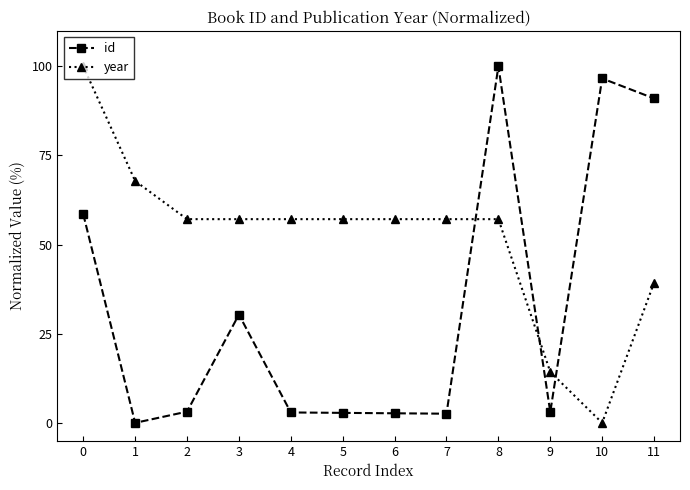

Read the year value at 11.

39.3